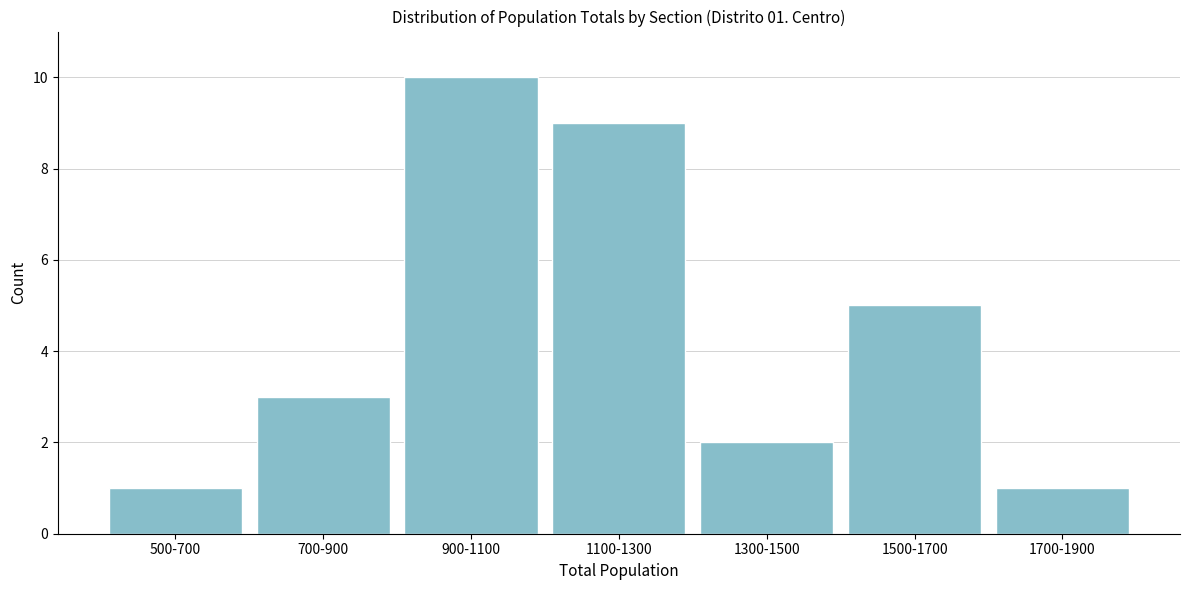

Reading left to right, list all the values displayed in this chart.

1	3	10	9	2	5	1